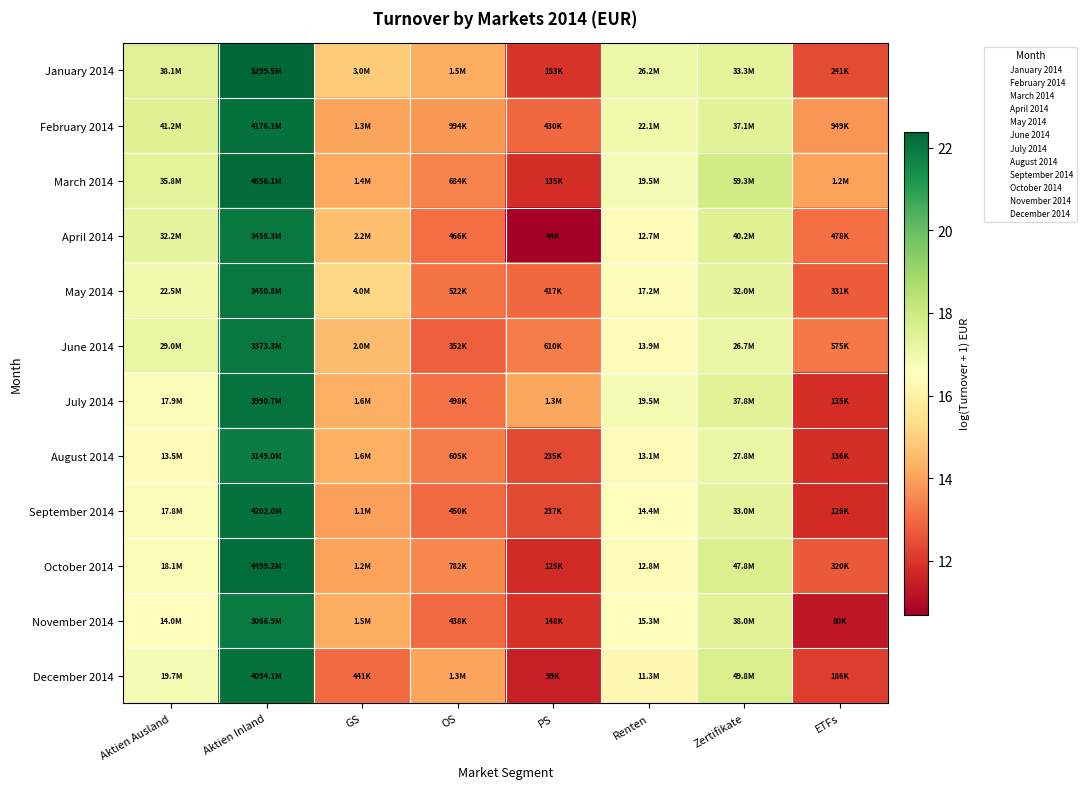

Reading left to right, transcribe all the data shown in this chart.

January 2014: Aktien Ausland=17.5	Aktien Inland=22.4	GS=14.9	OS=14.2	PS=11.9	Renten=17.1	Zertifikate=17.3	ETFs=12.4
February 2014: Aktien Ausland=17.5	Aktien Inland=22.2	GS=14.1	OS=13.8	PS=13.0	Renten=16.9	Zertifikate=17.4	ETFs=13.8
March 2014: Aktien Ausland=17.4	Aktien Inland=22.3	GS=14.1	OS=13.4	PS=11.8	Renten=16.8	Zertifikate=17.9	ETFs=14.0
April 2014: Aktien Ausland=17.3	Aktien Inland=22.0	GS=14.6	OS=13.1	PS=10.7	Renten=16.4	Zertifikate=17.5	ETFs=13.1
May 2014: Aktien Ausland=16.9	Aktien Inland=22.0	GS=15.2	OS=13.2	PS=12.9	Renten=16.7	Zertifikate=17.3	ETFs=12.7
June 2014: Aktien Ausland=17.2	Aktien Inland=21.9	GS=14.5	OS=12.8	PS=13.3	Renten=16.4	Zertifikate=17.1	ETFs=13.3
July 2014: Aktien Ausland=16.7	Aktien Inland=22.1	GS=14.3	OS=13.1	PS=14.1	Renten=16.8	Zertifikate=17.4	ETFs=11.8
August 2014: Aktien Ausland=16.4	Aktien Inland=21.9	GS=14.3	OS=13.3	PS=12.4	Renten=16.4	Zertifikate=17.1	ETFs=11.8
September 2014: Aktien Ausland=16.7	Aktien Inland=22.2	GS=13.9	OS=13.0	PS=12.4	Renten=16.5	Zertifikate=17.3	ETFs=11.7
October 2014: Aktien Ausland=16.7	Aktien Inland=22.2	GS=14.0	OS=13.6	PS=11.7	Renten=16.4	Zertifikate=17.7	ETFs=12.7
November 2014: Aktien Ausland=16.5	Aktien Inland=21.8	GS=14.3	OS=13.0	PS=11.9	Renten=16.5	Zertifikate=17.5	ETFs=11.3
December 2014: Aktien Ausland=16.8	Aktien Inland=22.1	GS=13.0	OS=14.0	PS=11.5	Renten=16.2	Zertifikate=17.7	ETFs=12.1